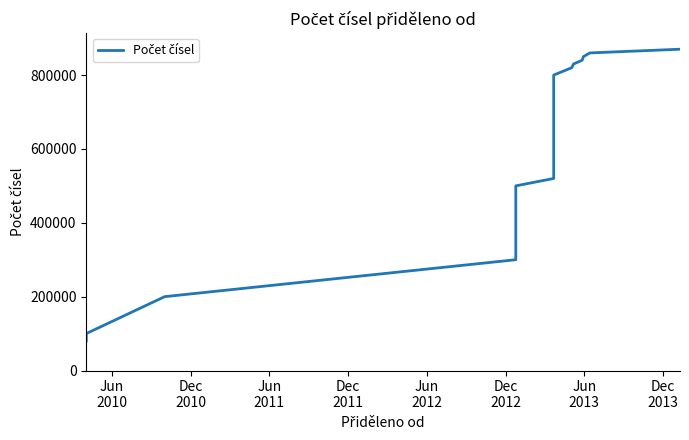

True or false: the data has more than 0 interior local peaks.

False